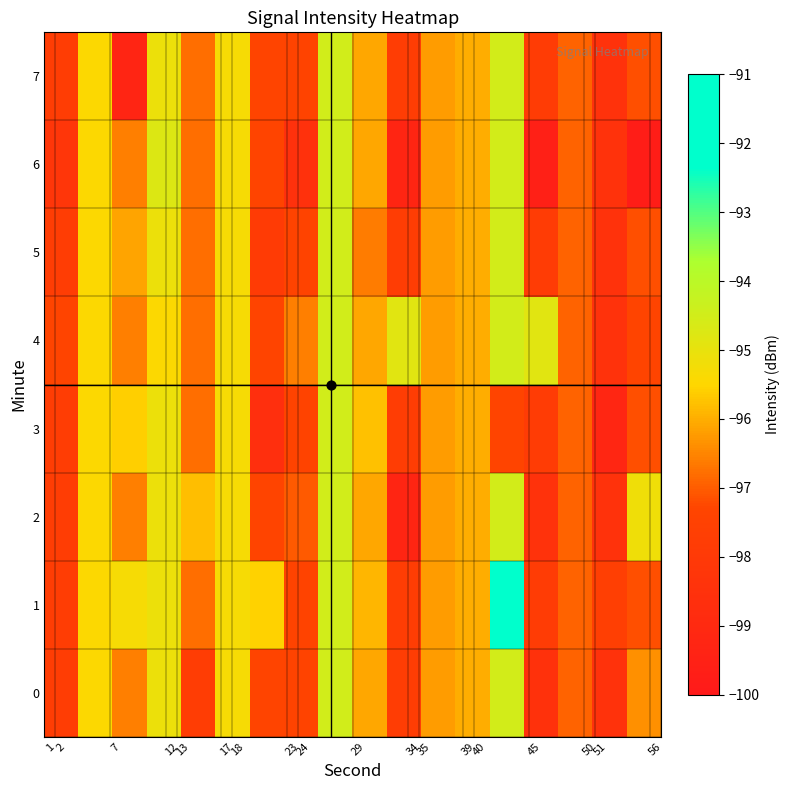

How many categories are shown in the chart?

18